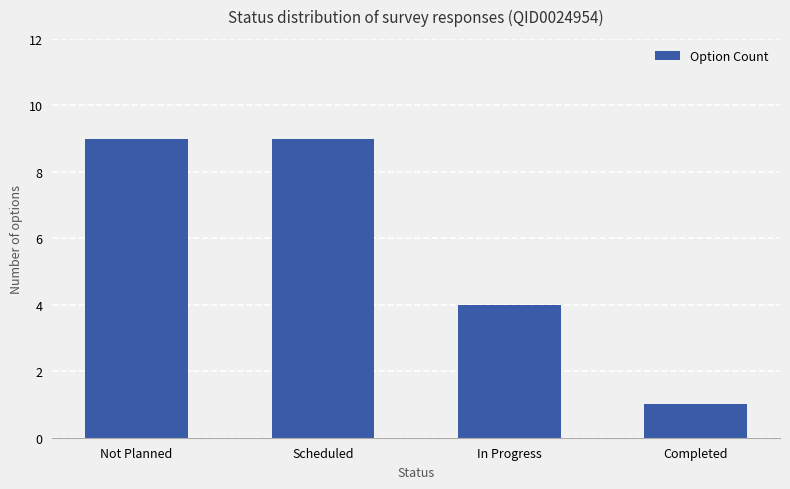

Which label corresponds to the smallest value in the chart?

Completed